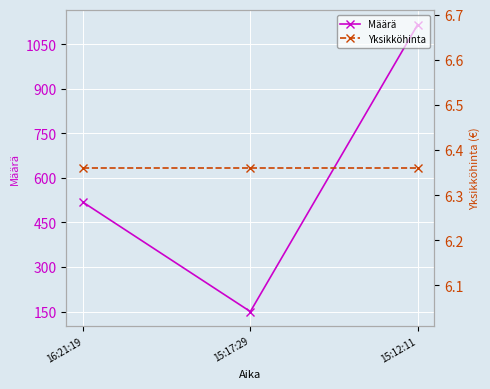

What is the value of the Määrä point at the 2nd from the left?

150